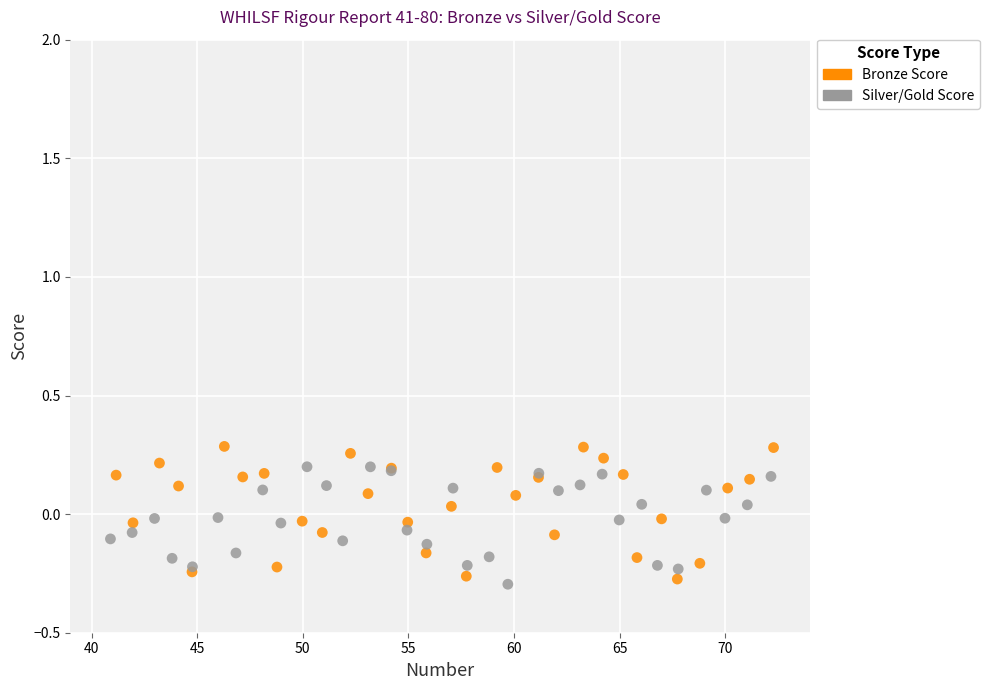

Which series has the largest Y range (max minus min)?

Bronze Score